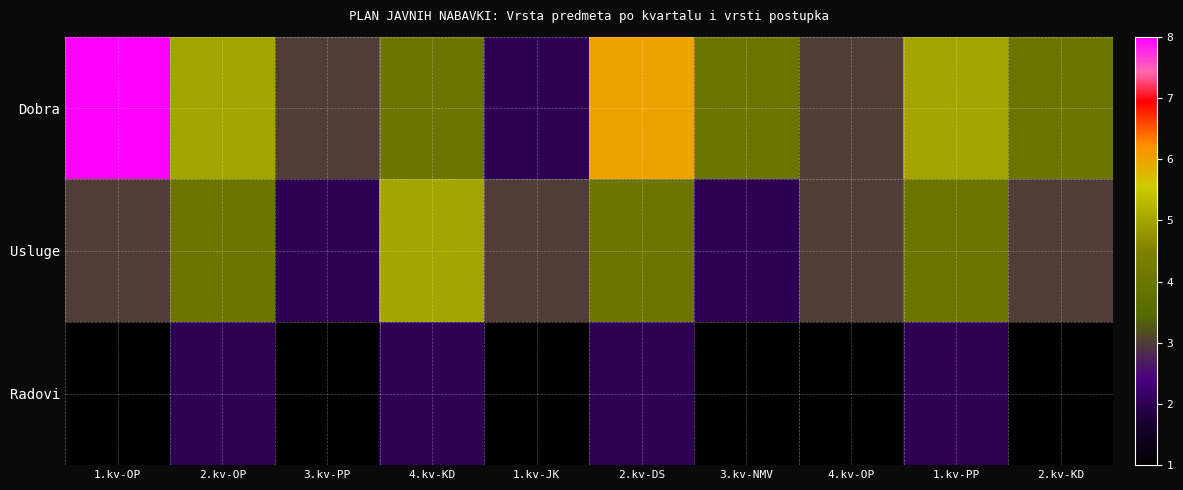

Reading left to right, extract all data points from this chart.

Dobra: 1.kv-OP=8	2.kv-OP=5	3.kv-PP=3	4.kv-KD=4	1.kv-JK=2	2.kv-DS=6	3.kv-NMV=4	4.kv-OP=3	1.kv-PP=5	2.kv-KD=4
Usluge: 1.kv-OP=3	2.kv-OP=4	3.kv-PP=2	4.kv-KD=5	1.kv-JK=3	2.kv-DS=4	3.kv-NMV=2	4.kv-OP=3	1.kv-PP=4	2.kv-KD=3
Radovi: 1.kv-OP=1	2.kv-OP=2	3.kv-PP=1	4.kv-KD=2	1.kv-JK=1	2.kv-DS=2	3.kv-NMV=1	4.kv-OP=1	1.kv-PP=2	2.kv-KD=1